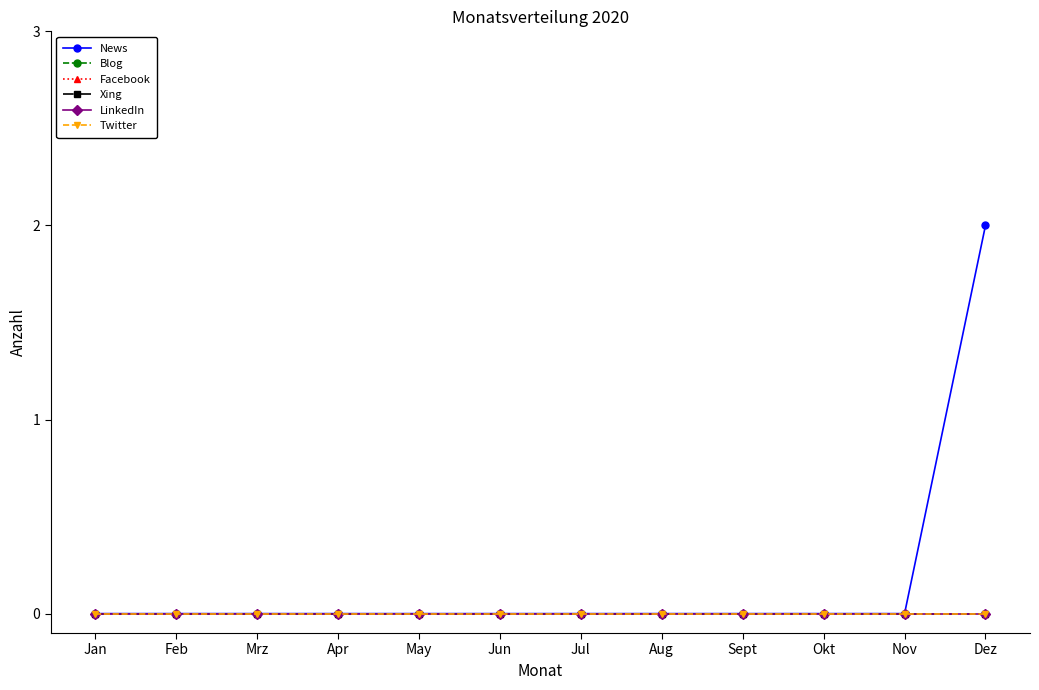

Is this an area chart (filled region under the line)?

No